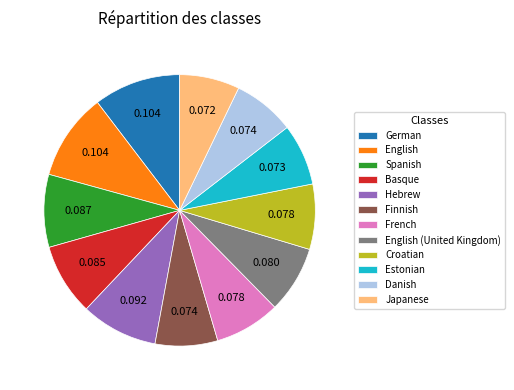

Do German and Spanish together represent more than half of the pie?

No